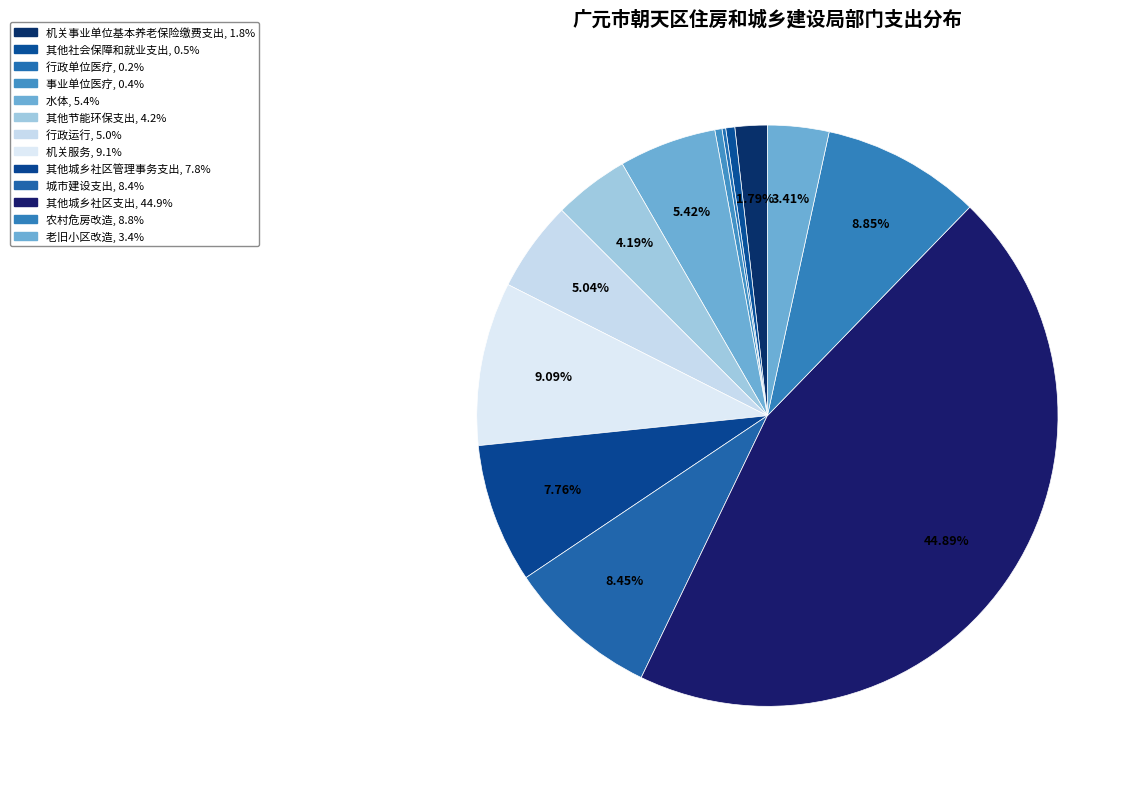

Combined, what portion of the pie is 行政单位医疗 and 其他社会保障和就业支出?

0.7%